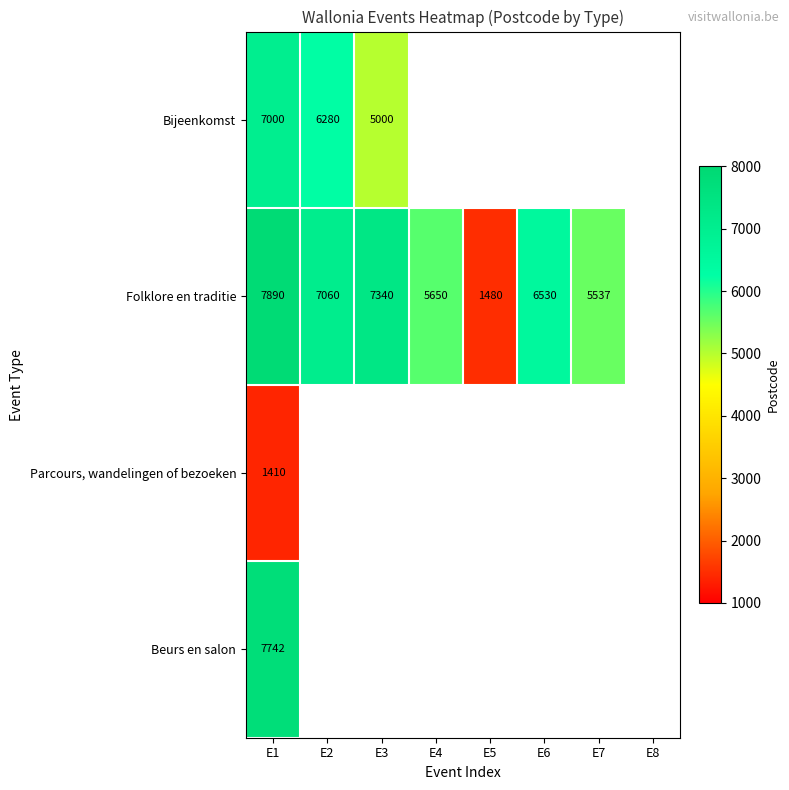

The value of Folklore en traditie at E1 is 7890. True or false?

True